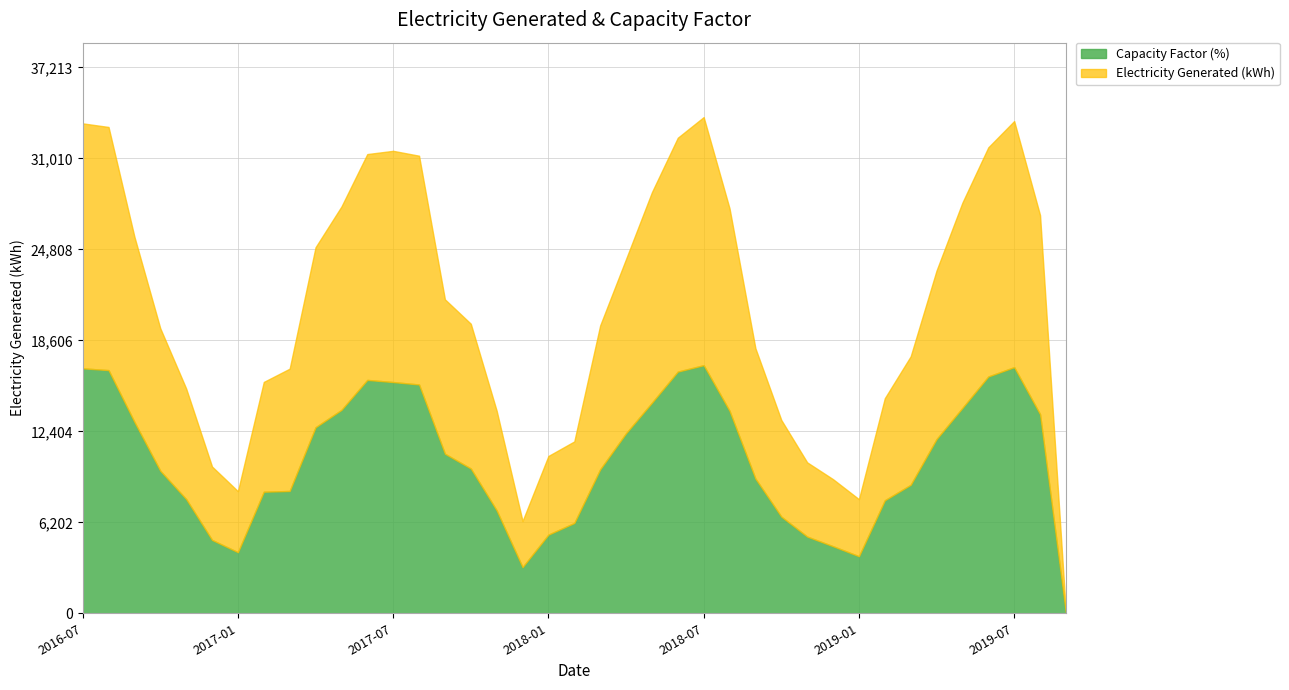

What is the total value across all series at 2016-07?

33402.0